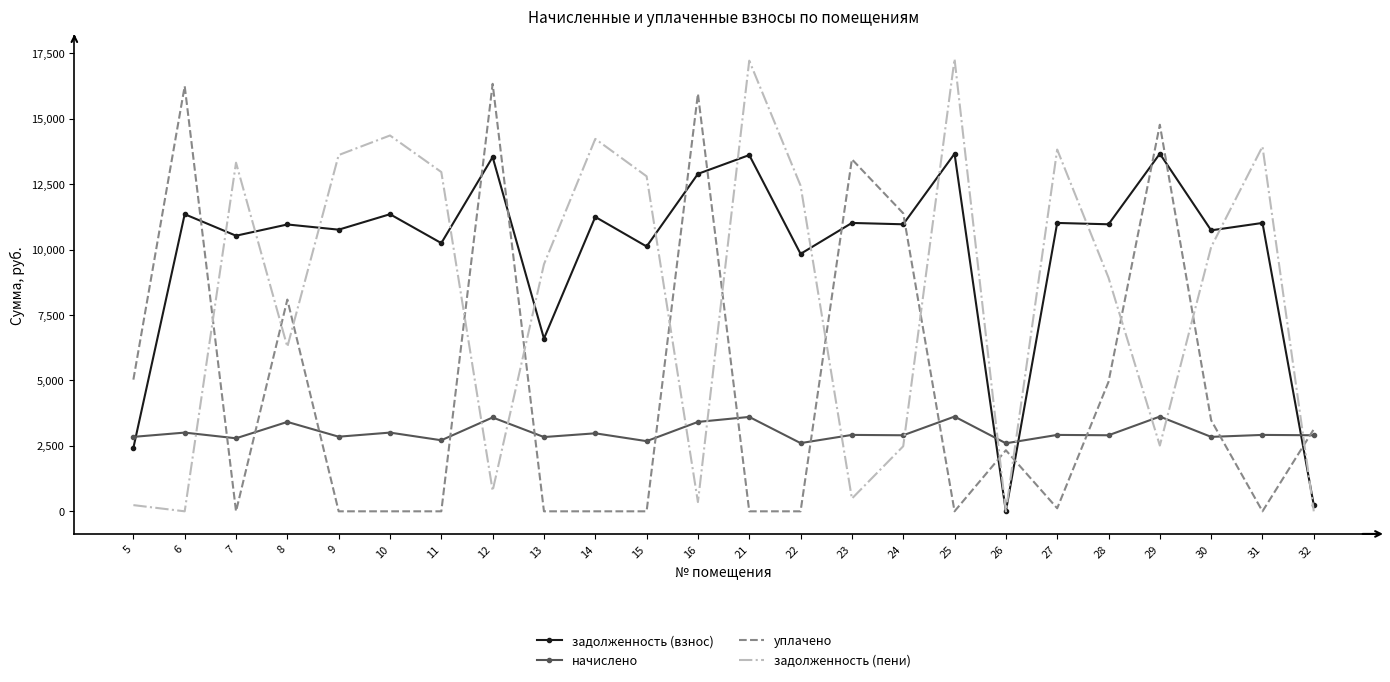

List the series in order of their peak value, lowest first.

начислено, задолженность (взнос), уплачено, задолженность (пени)